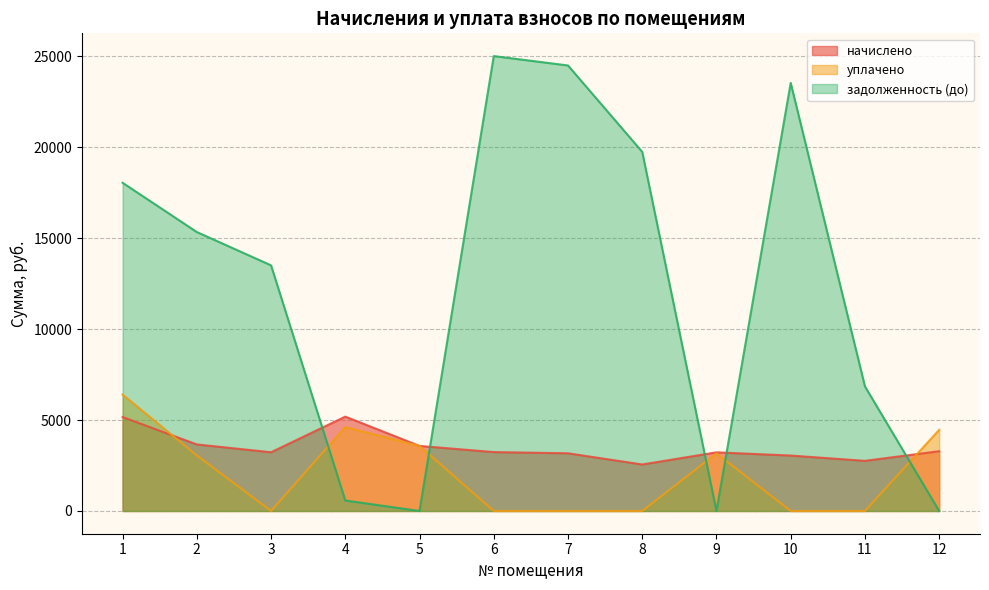

True or false: уплачено has a value of 7238.5 at 12.

False